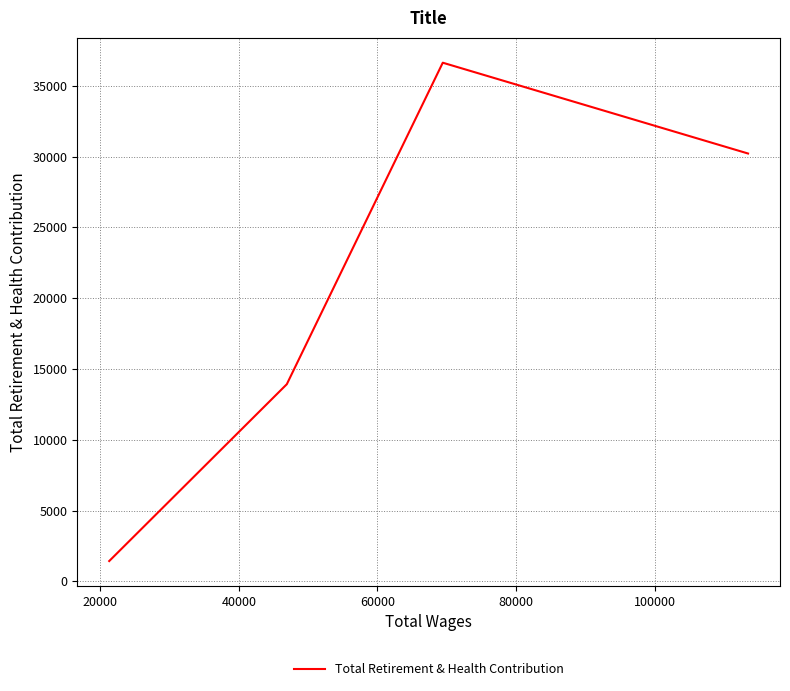

What is the average value?

20551